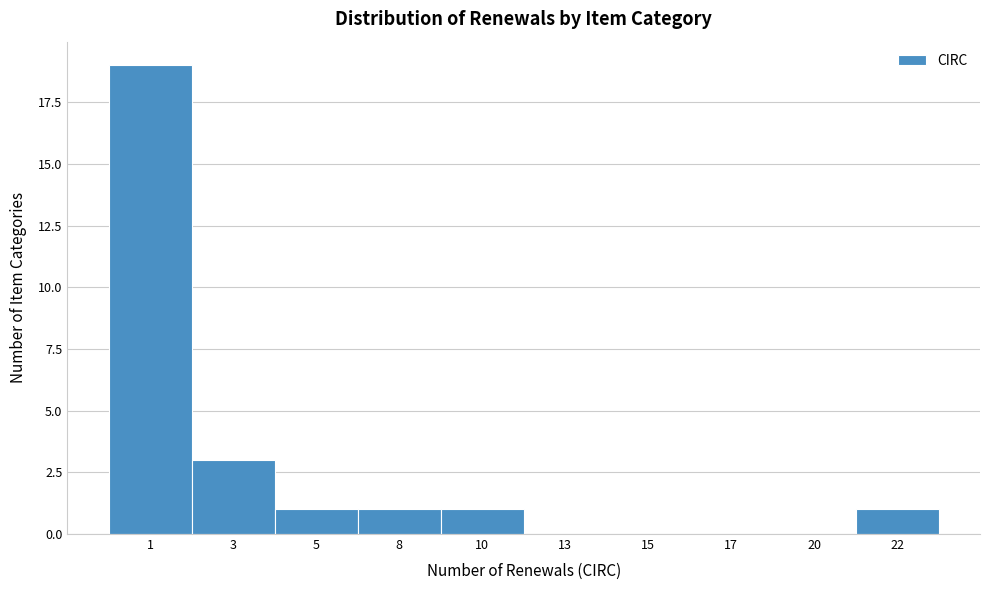

Reading left to right, extract all data points from this chart.

1=19	3=3	5=1	8=1	10=1	13=0	15=0	17=0	20=0	22=1